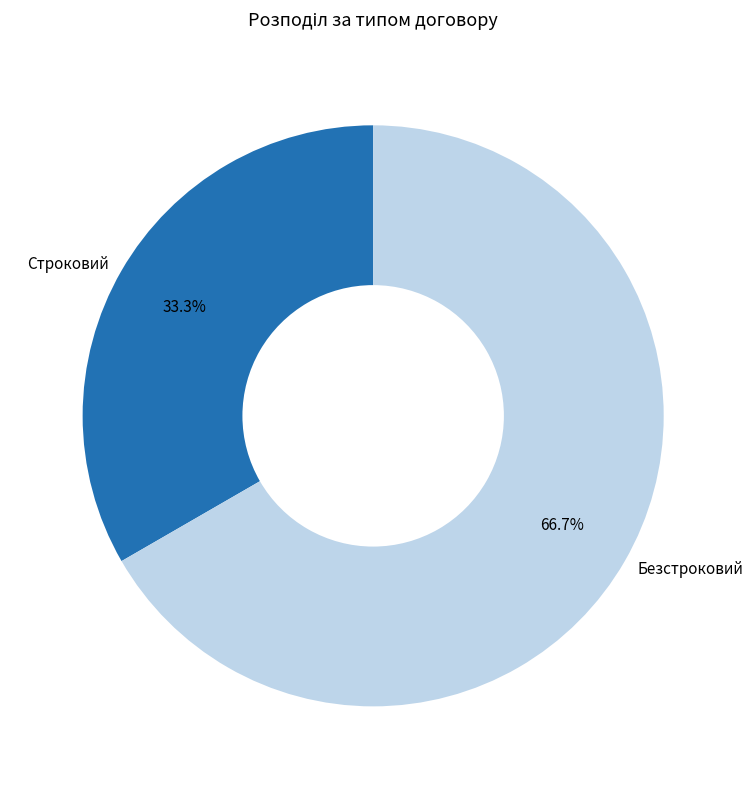

What is the smallest slice in the pie chart?

Строковий